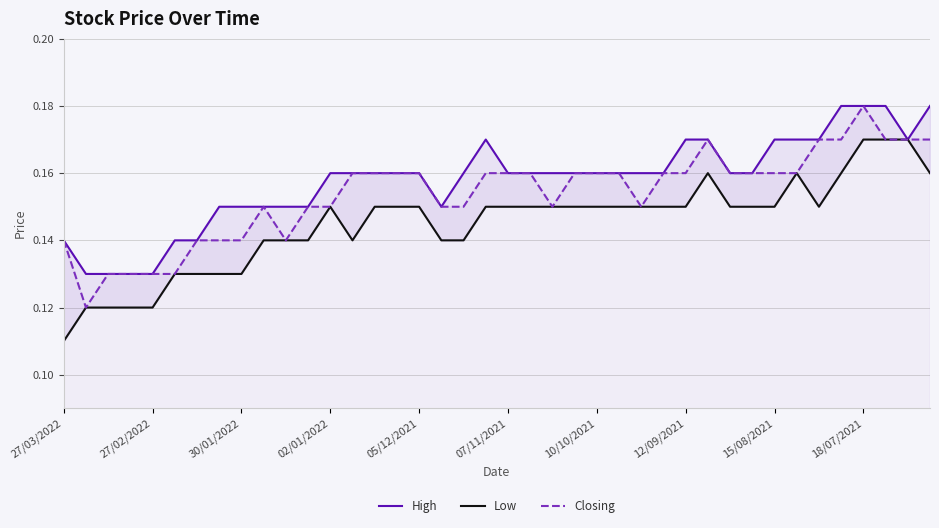

Which category has the highest value in the Closing series?

18/07/2021